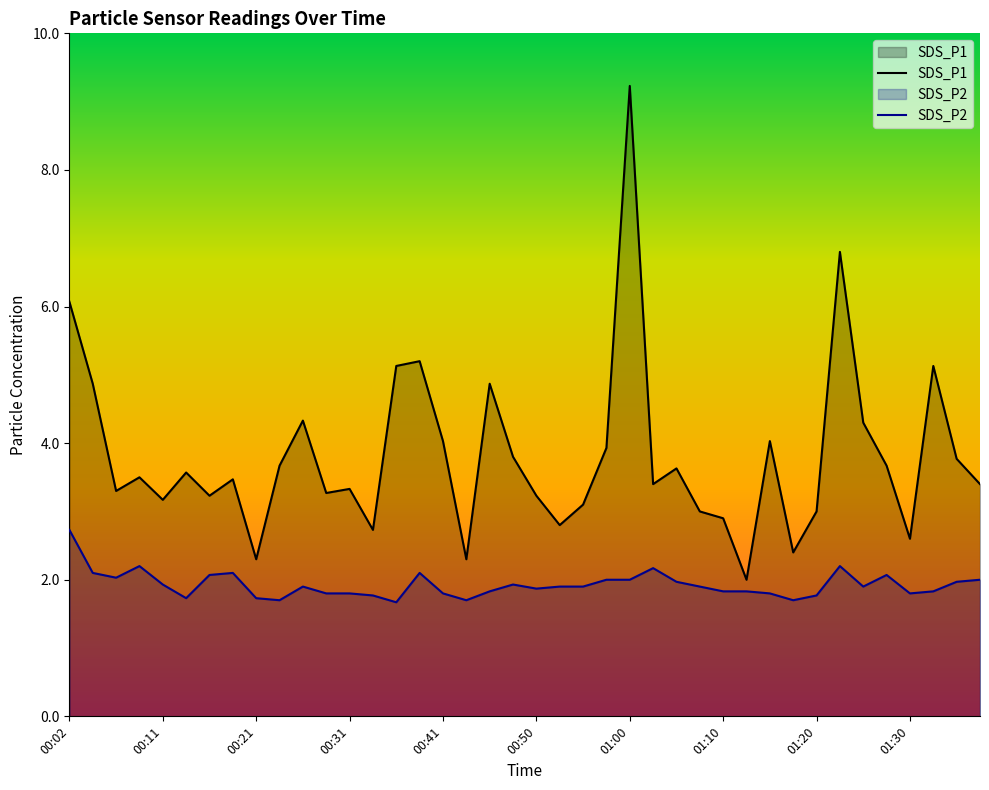

At how many categories does at least one series exceed 9?

1